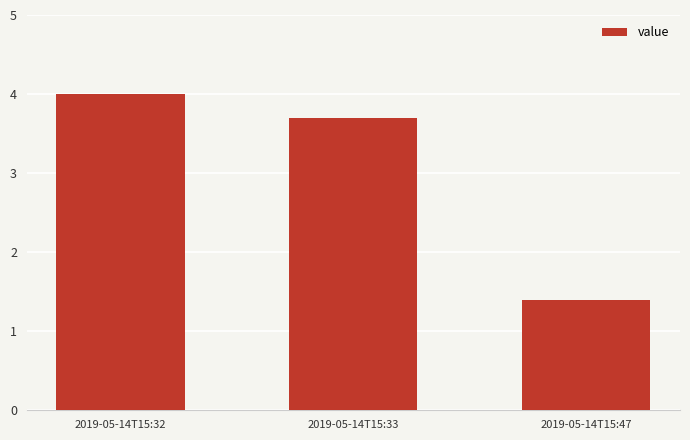

List the labels in order of value, largest first.

2019-05-14T15:32, 2019-05-14T15:33, 2019-05-14T15:47